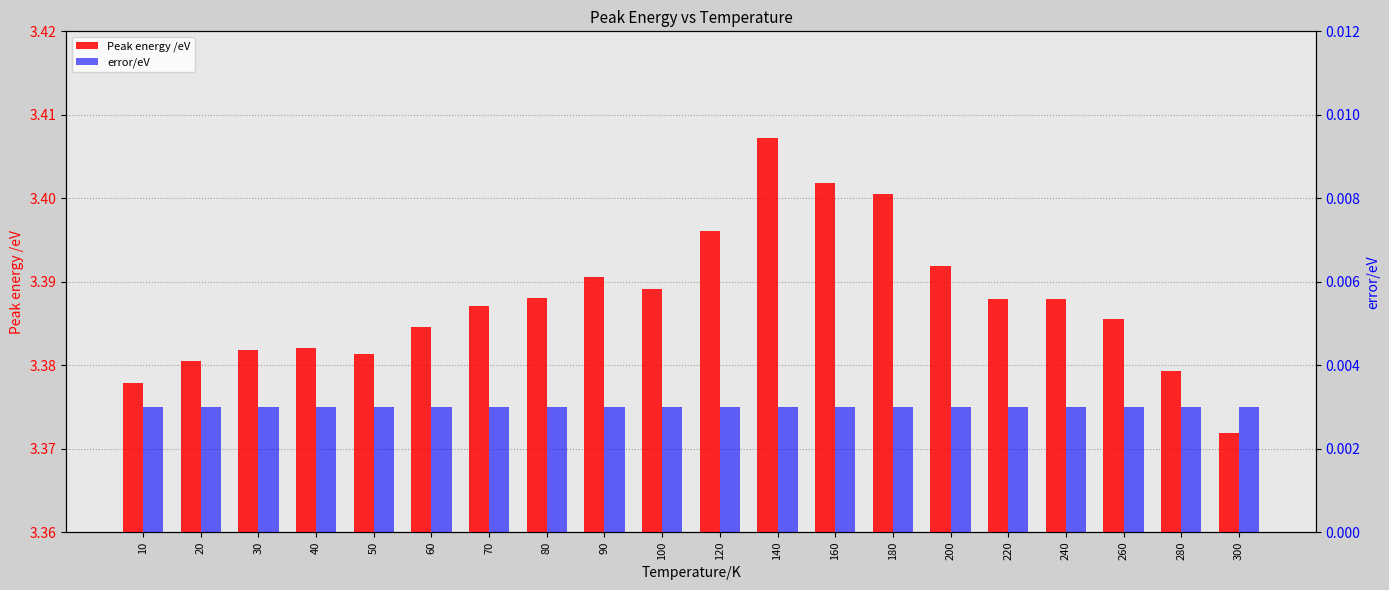

How many bars are there in each group?

2